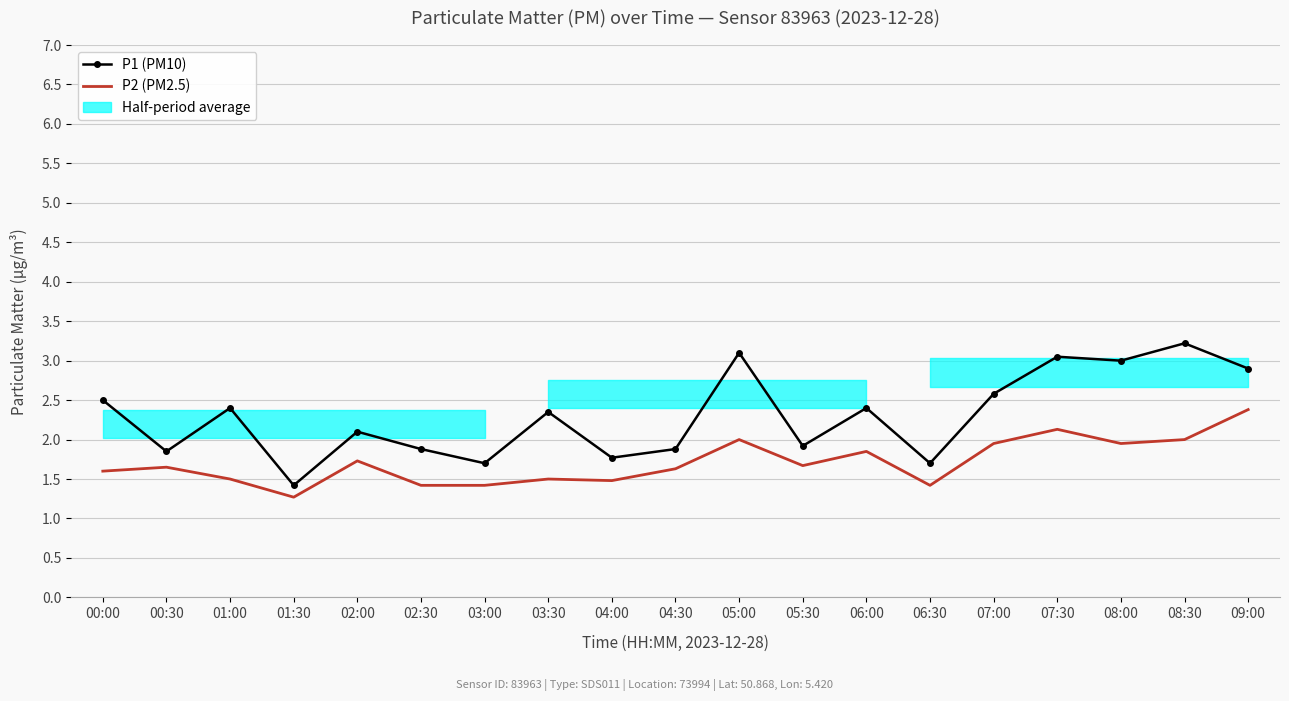

At which category does P1 (PM10) reach its first local peak?

01:00